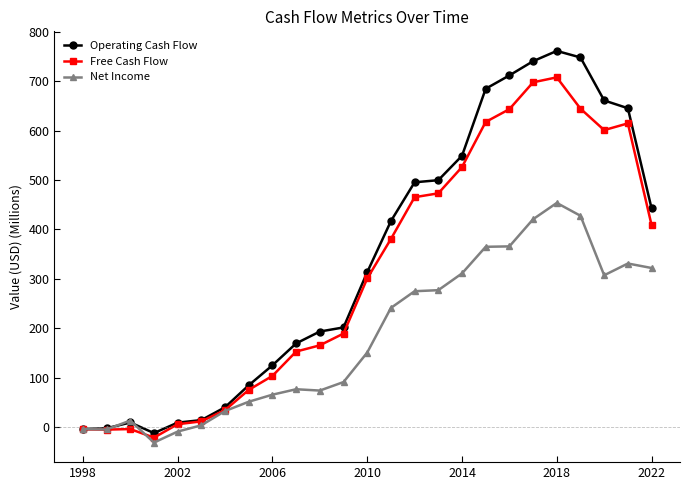

How many values in the Operating Cash Flow series are below 313?

12